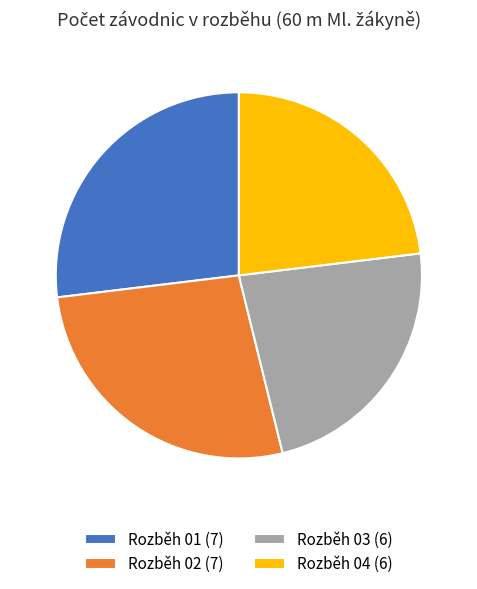

Is there any slice that represents more than half of the pie?

No